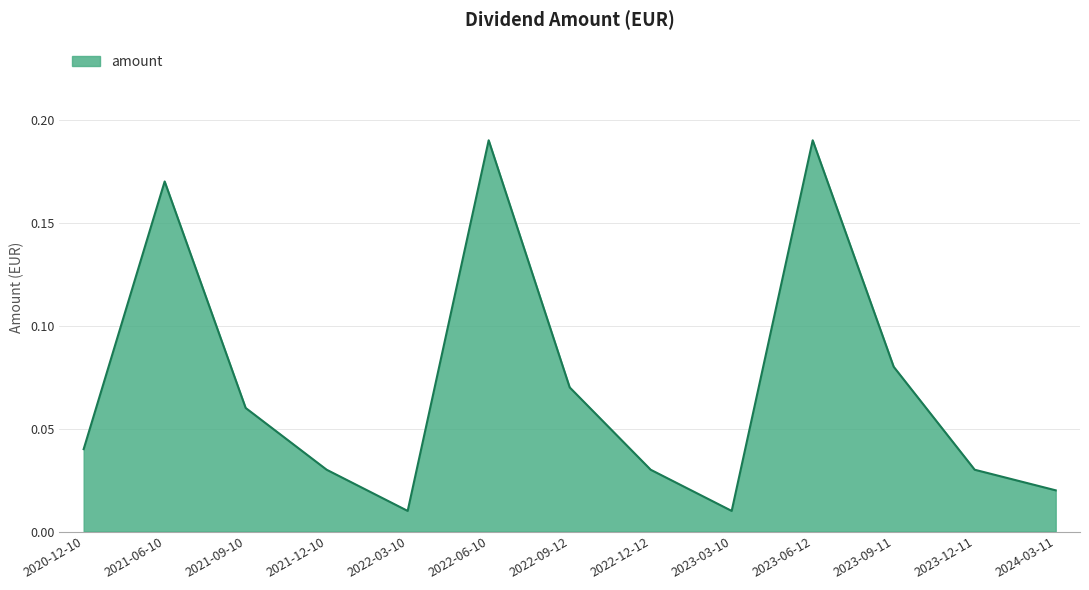

Between 2022-12-12 and 2022-03-10, which is larger?

2022-12-12